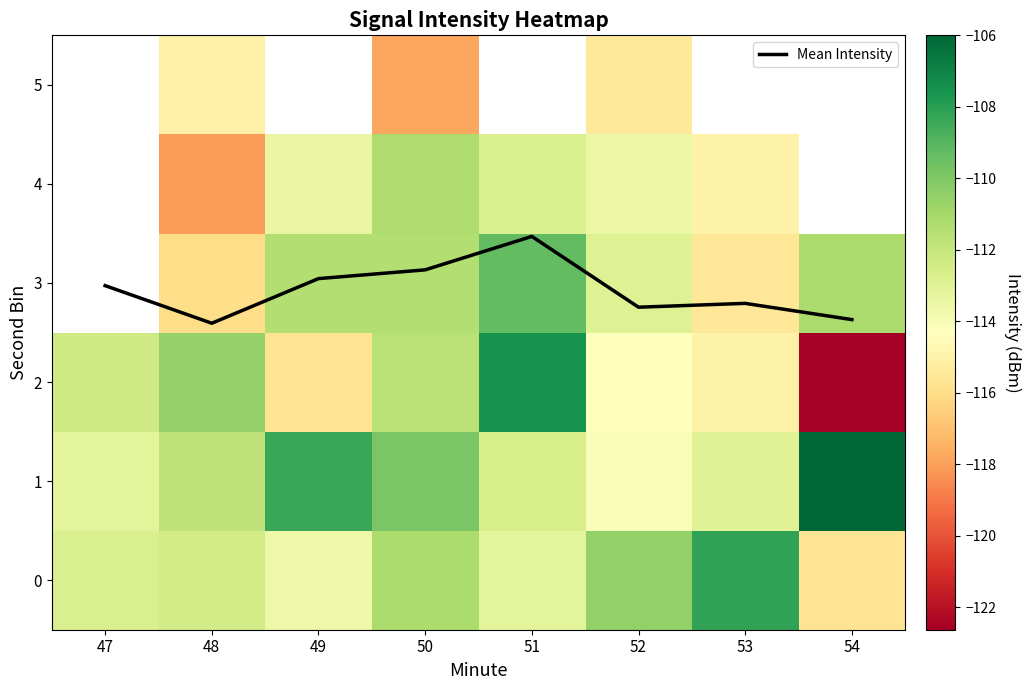

The value of Mean Intensity at 50 is 4.4. True or false?

False